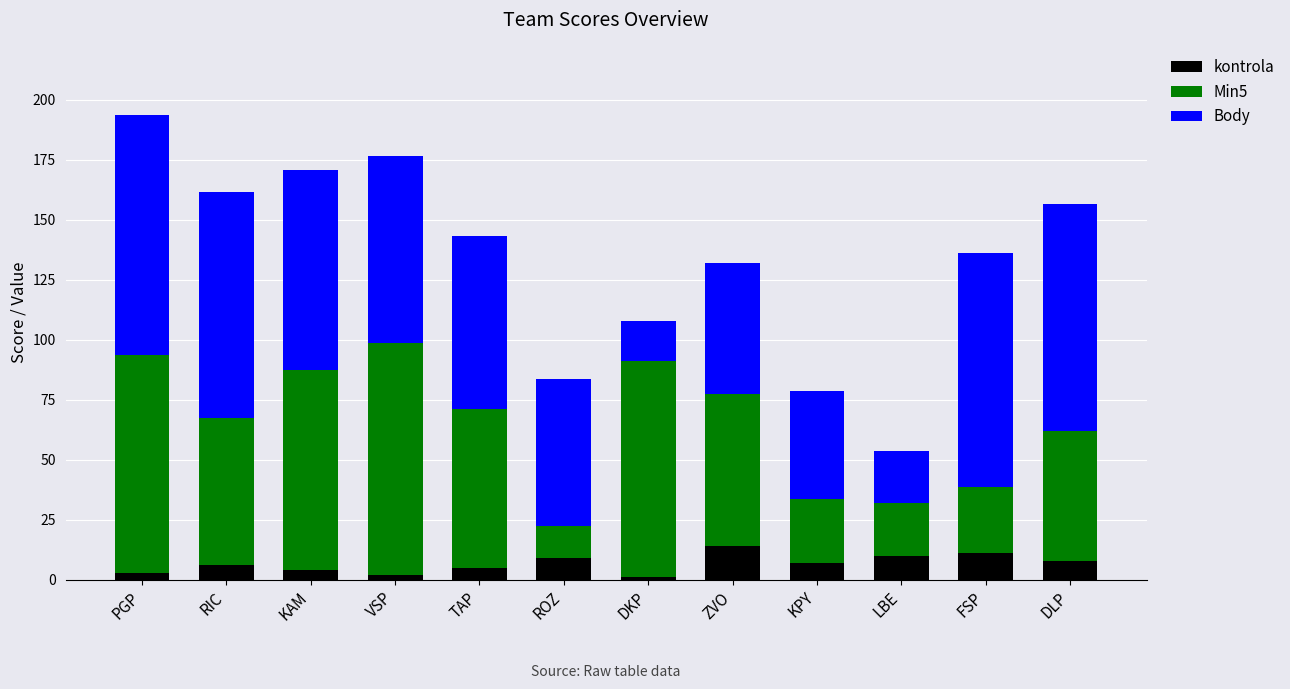

The kontrola series shows 5.0 at TAP. True or false?

True